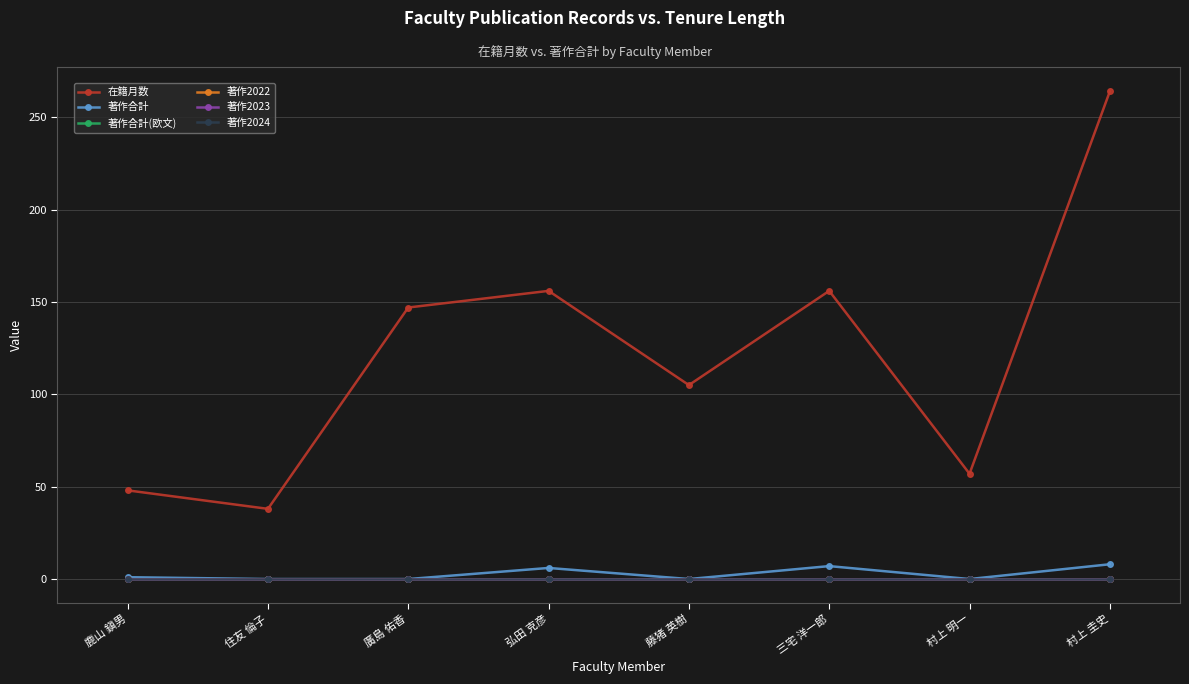

What is the spread (max minus min) of values at 藤猪 英樹?

105